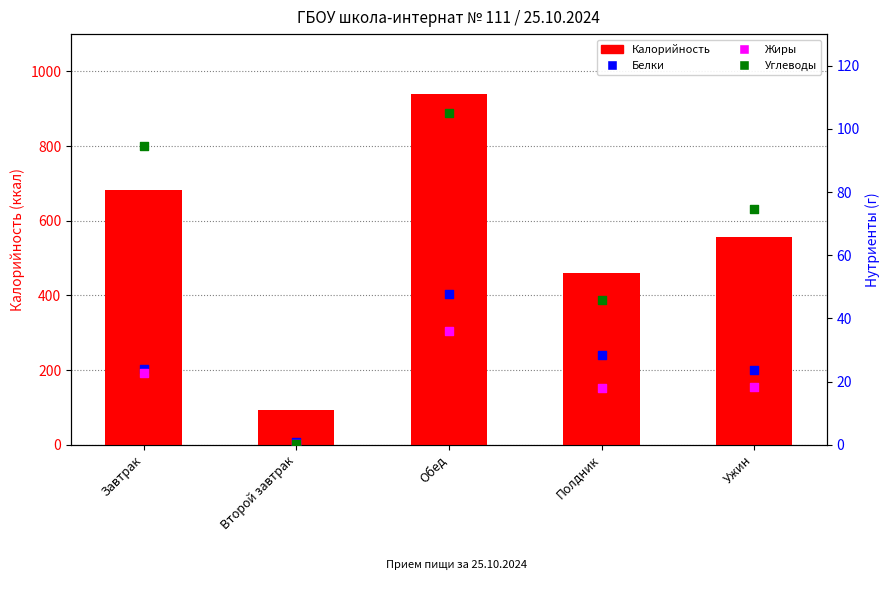

Which series reaches the minimum Y coordinate?

Жиры